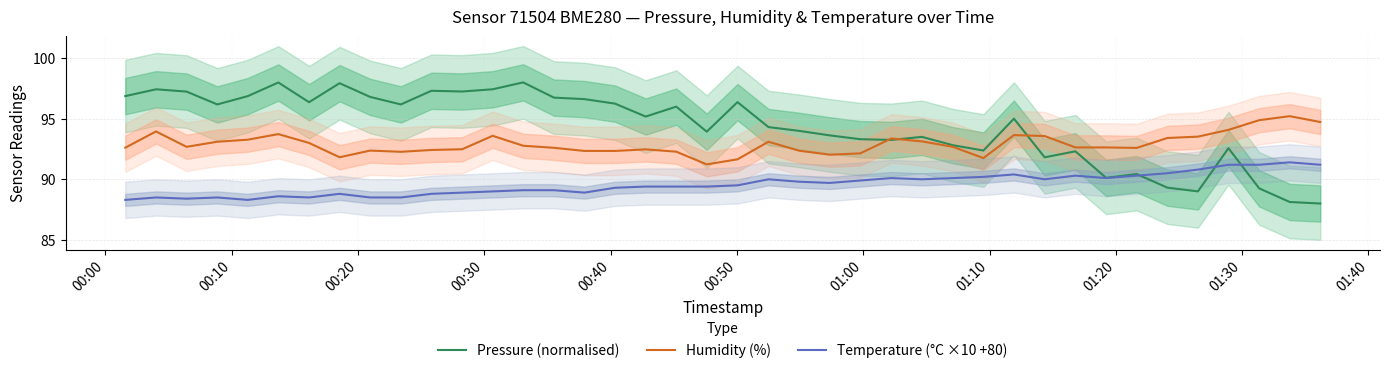

True or false: Humidity (%) and Temperature (°C ×10 +80) cross at least once.

False